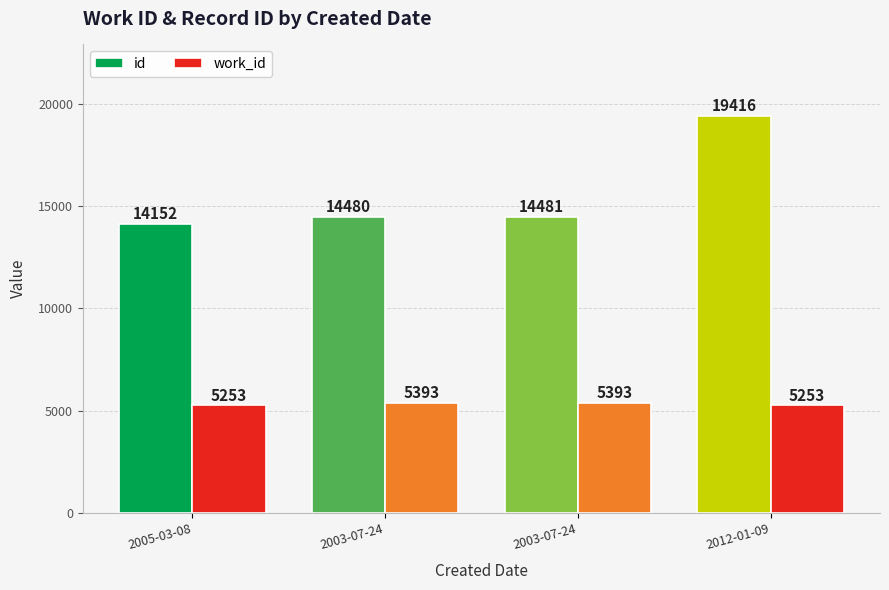

How many values in the id series are below 14481?

2